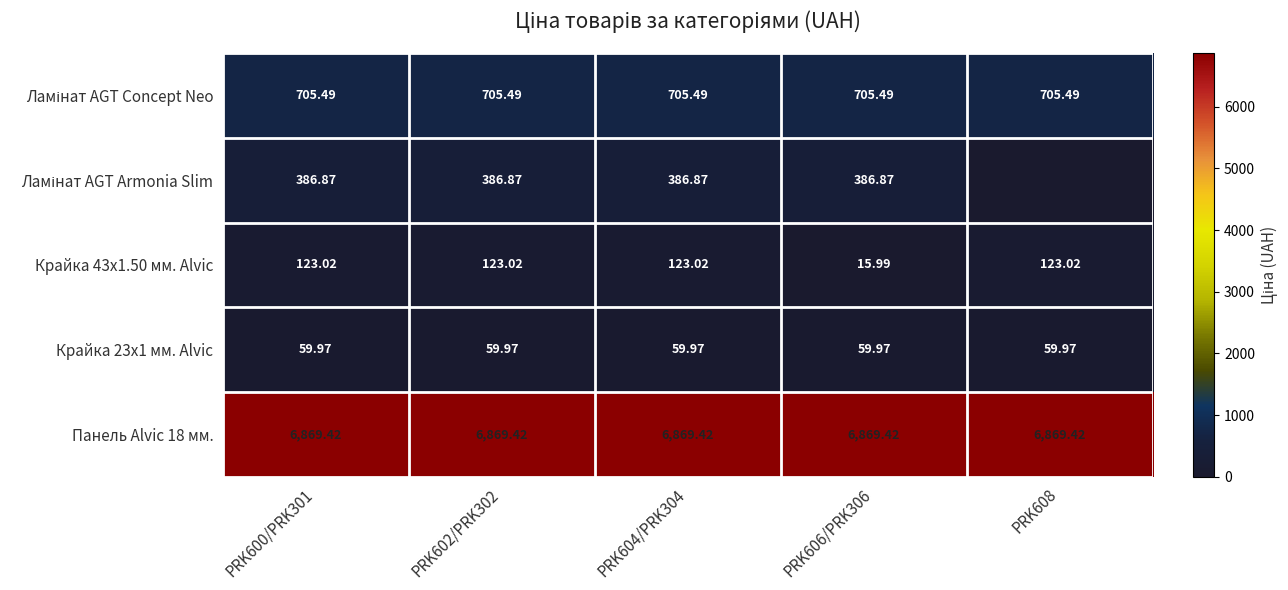

Is the value of Крайка 43x1.50 мм. Alvic at PRK602/PRK302 greater than the value of Панель Alvic 18 мм. at PRK606/PRK306?

No